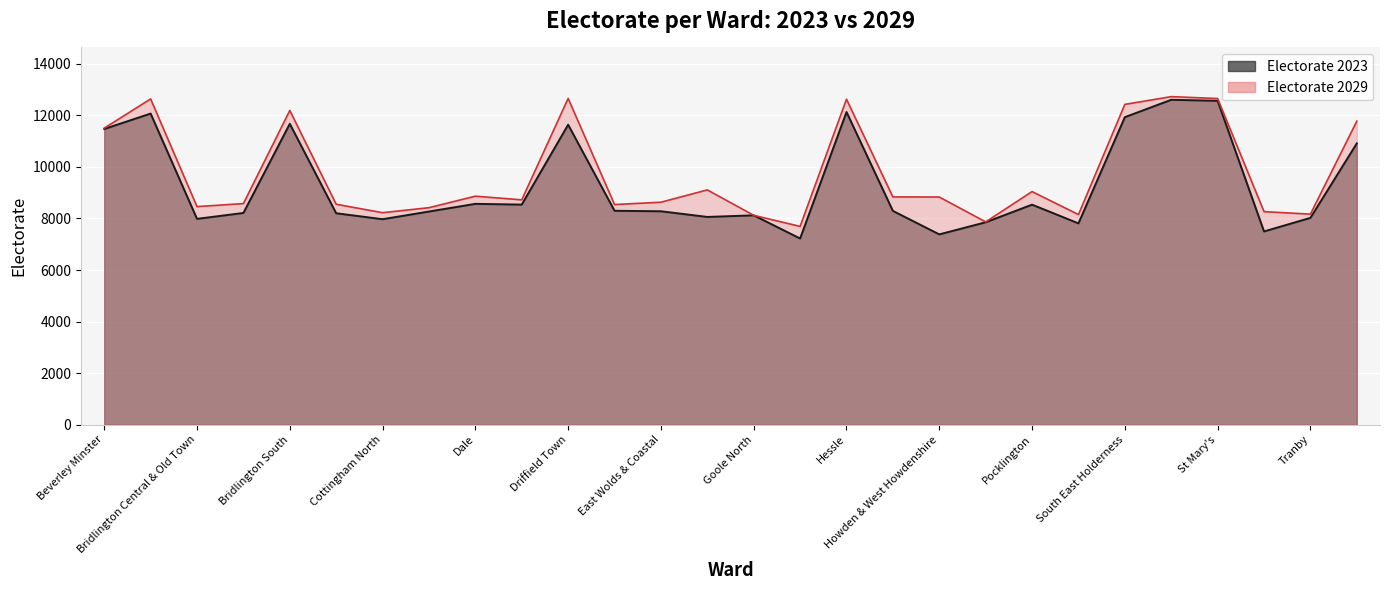

What are all the series names shown in the legend?

Electorate 2023, Electorate 2029